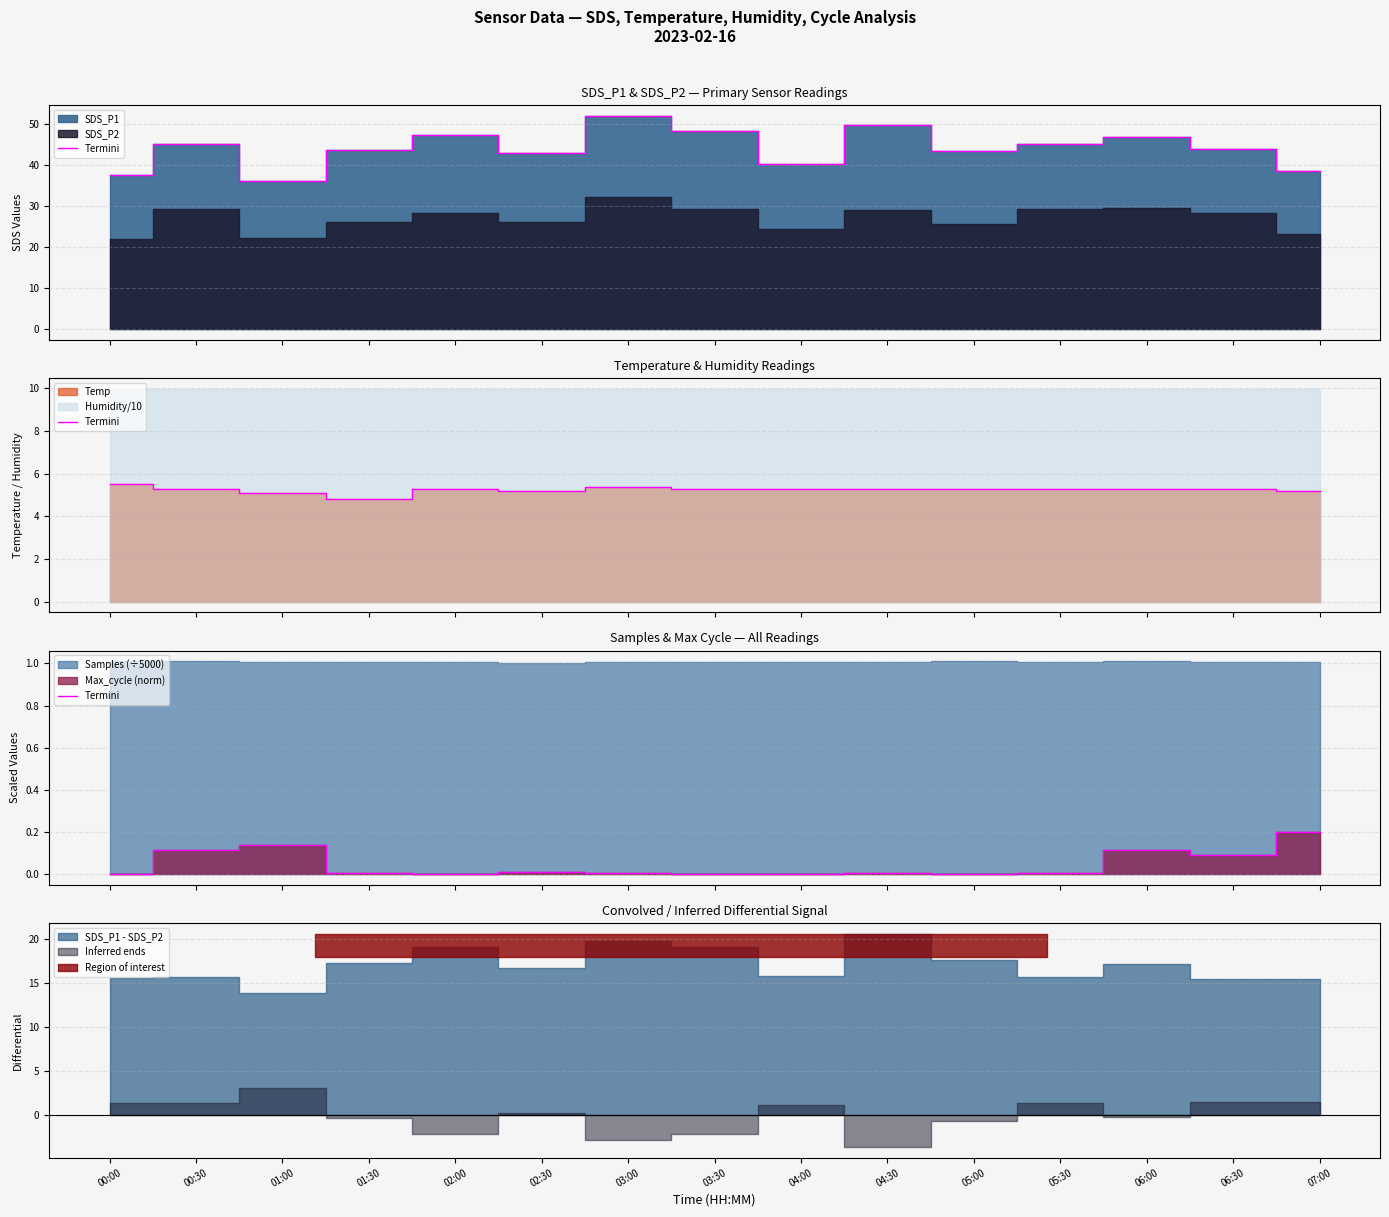

What is the label of the 10th point from the left?

04:30